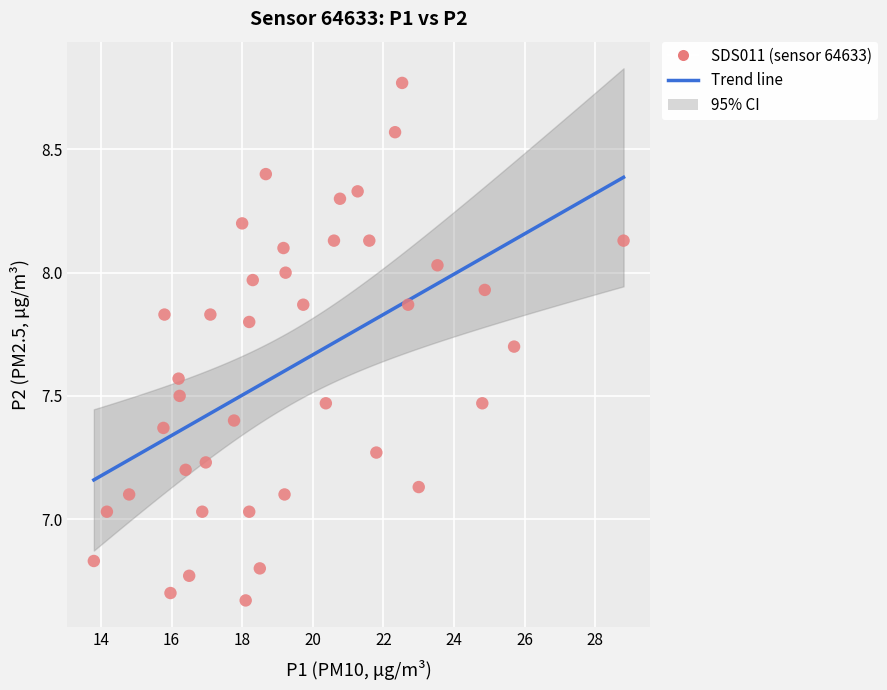

What is the range of X values (max minus min)?

15.0